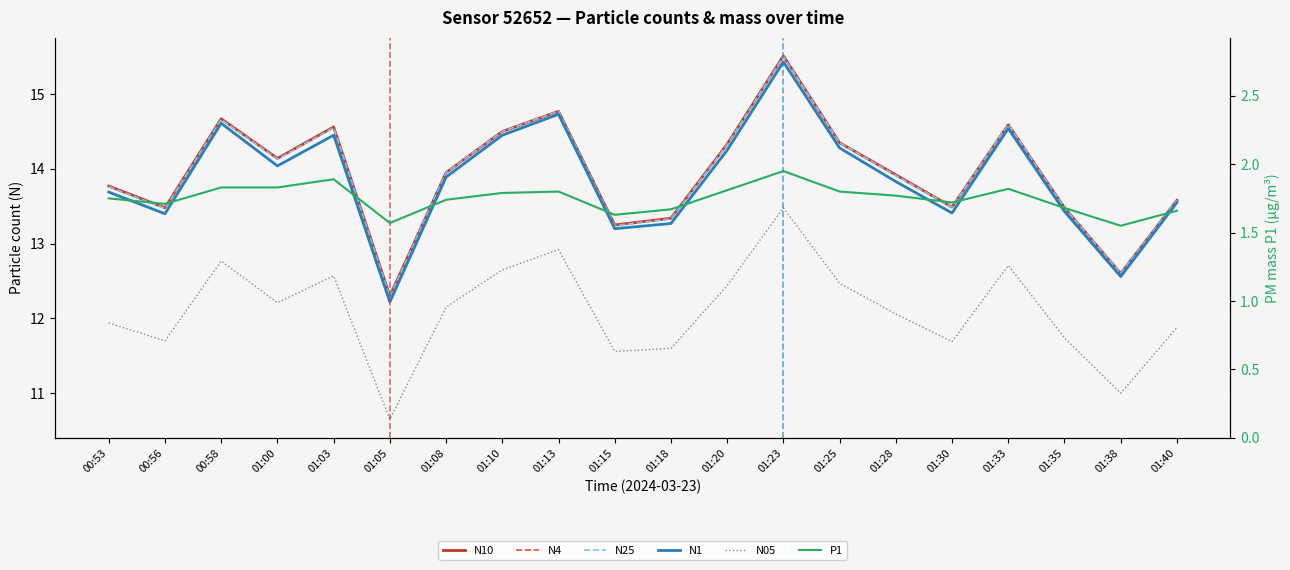

The N1 series shows 18.9 at 01:25. True or false?

False